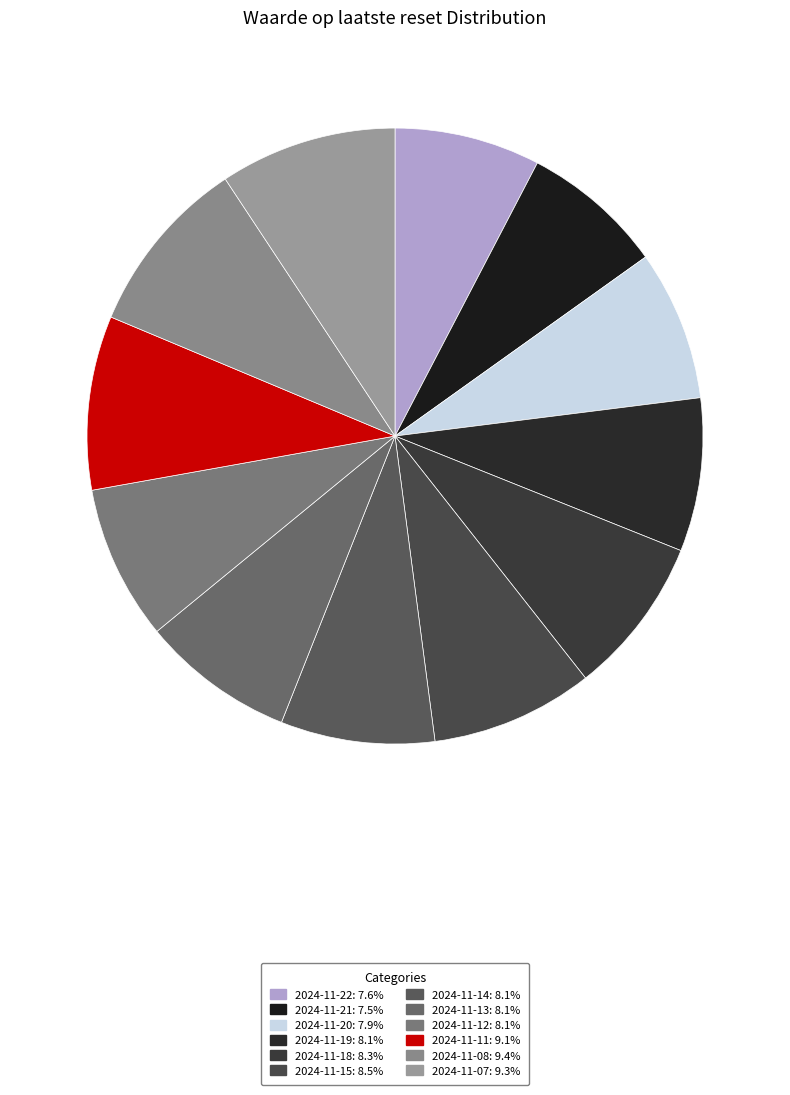

To the nearest percent, what percentage of the pie is 2024-11-12?

8%